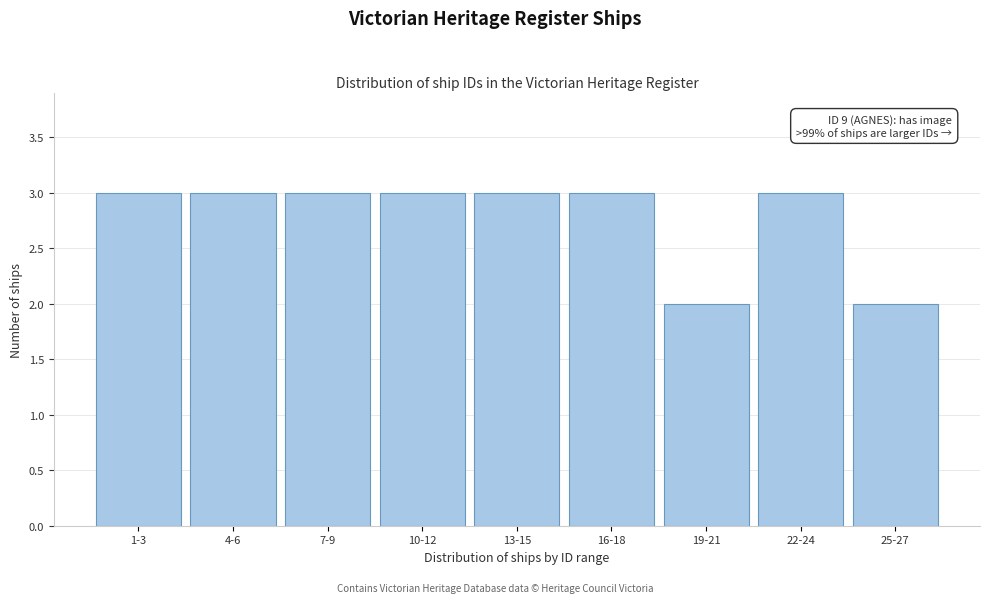

Reading left to right, list all the values displayed in this chart.

3	3	3	3	3	3	2	3	2